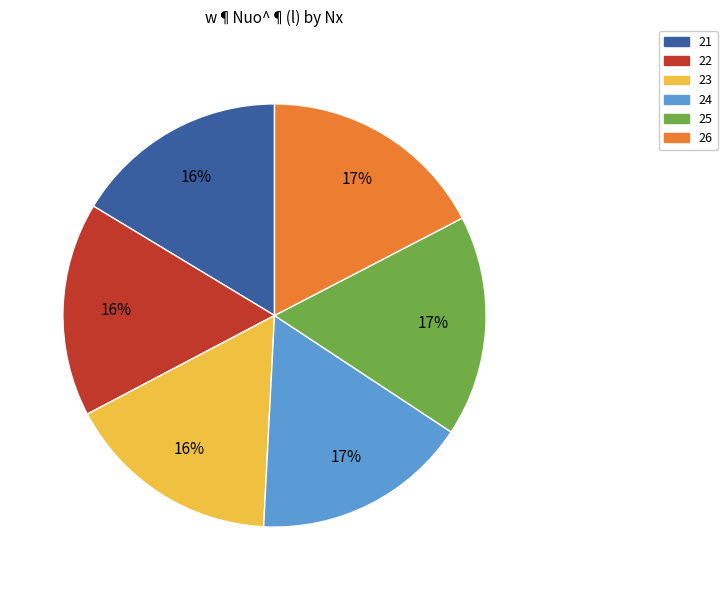

Is the sum of 23 and 25 greater than half?

No